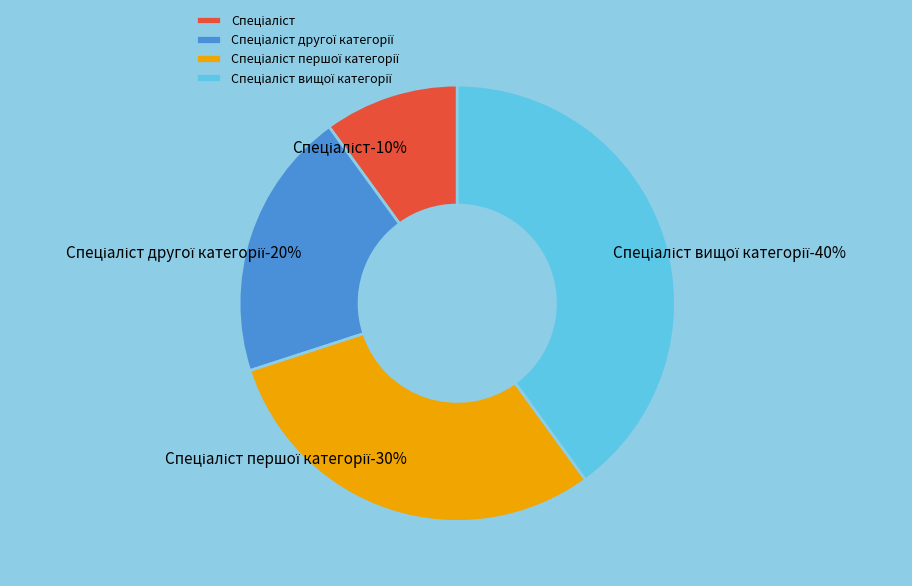

What percentage do Спеціаліст першої категорії and Спеціаліст другої категорії together represent?

50.0%